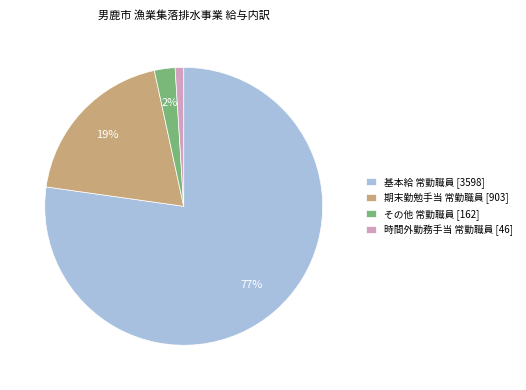

Count the number of slices in the pie.

4